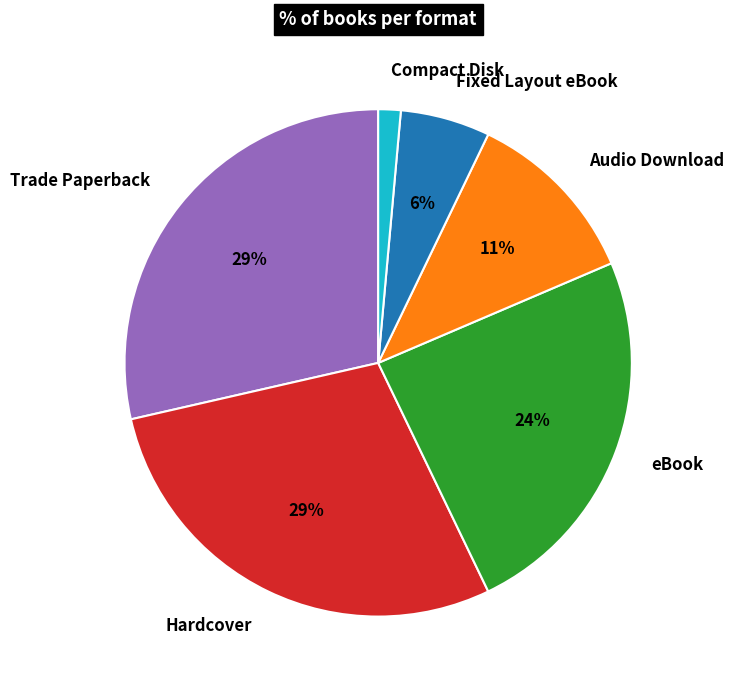

Does any single category account for the majority?

No